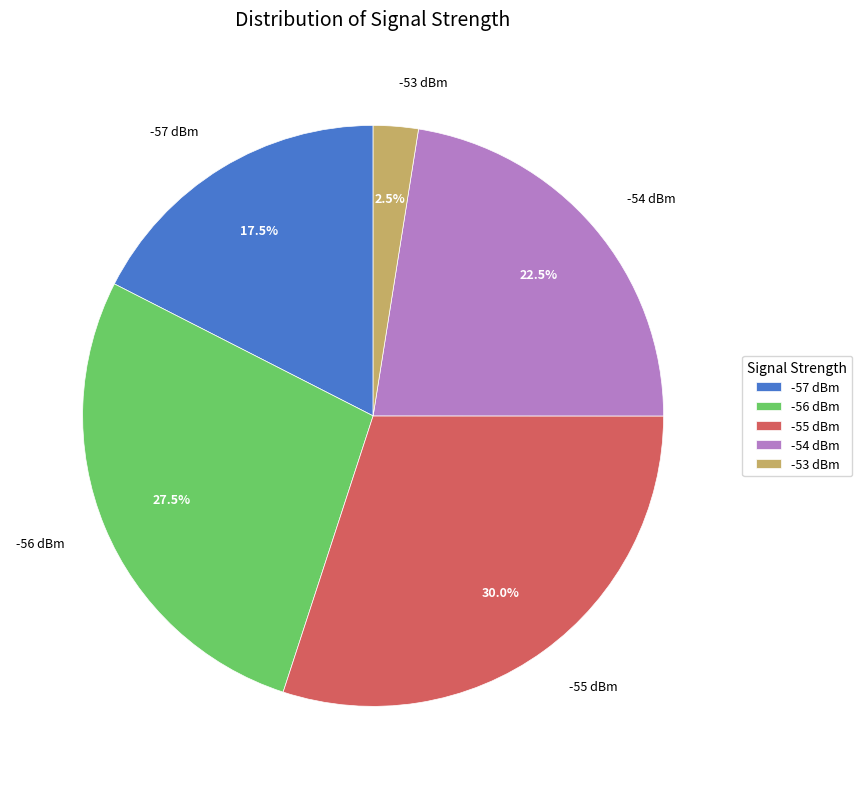

Does any single category account for the majority?

No